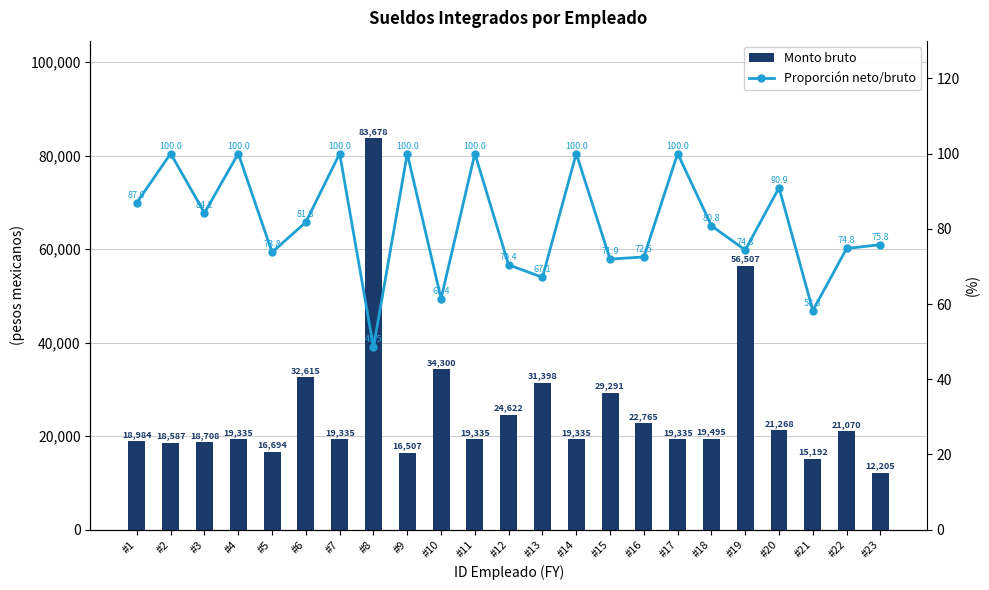

What is the difference between the maximum and minimum values in the Monto bruto series?

71472.2